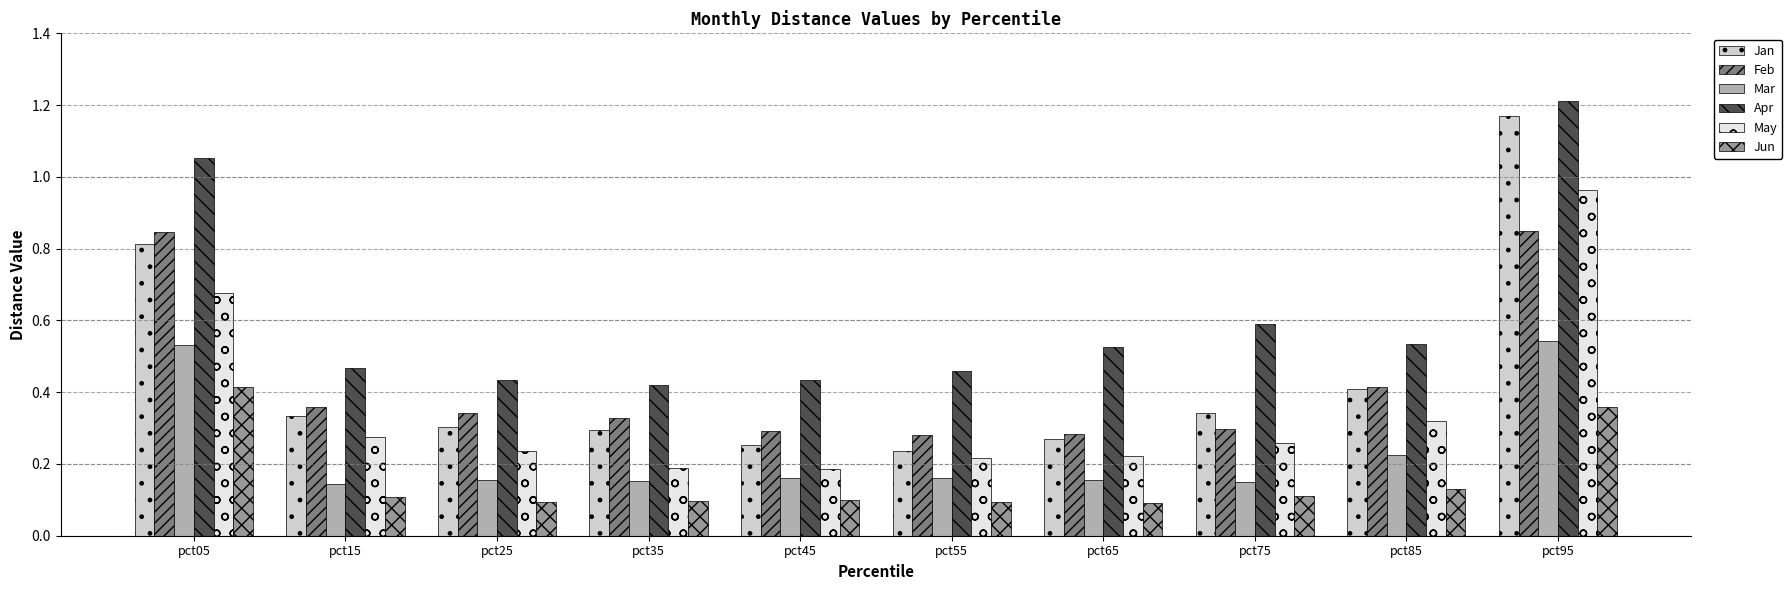

Rank the series by their maximum value, from highest to lowest.

Apr, Jan, May, Feb, Mar, Jun